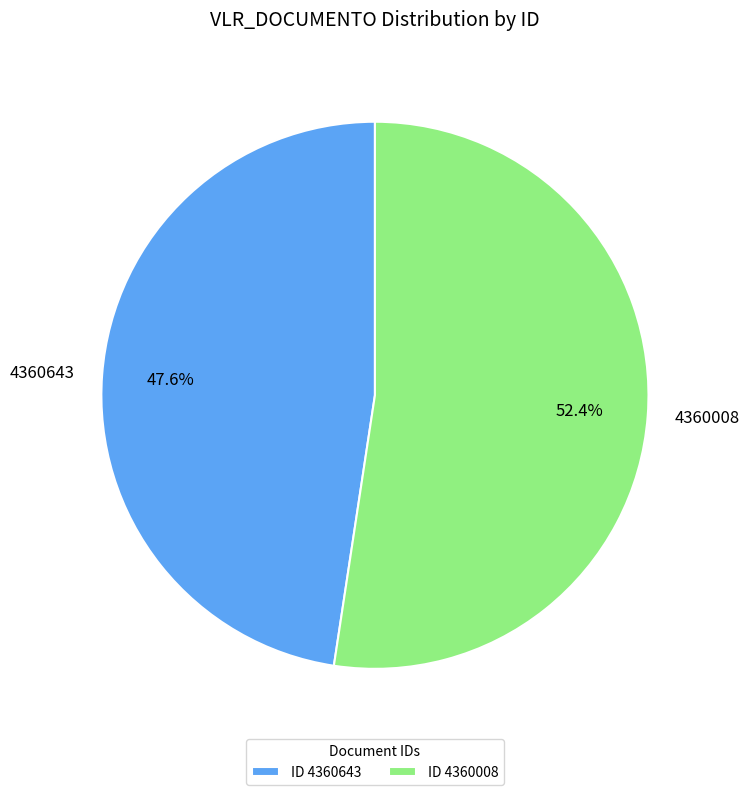

To the nearest percent, what is the difference between the largest and smallest slice percentages?

5%